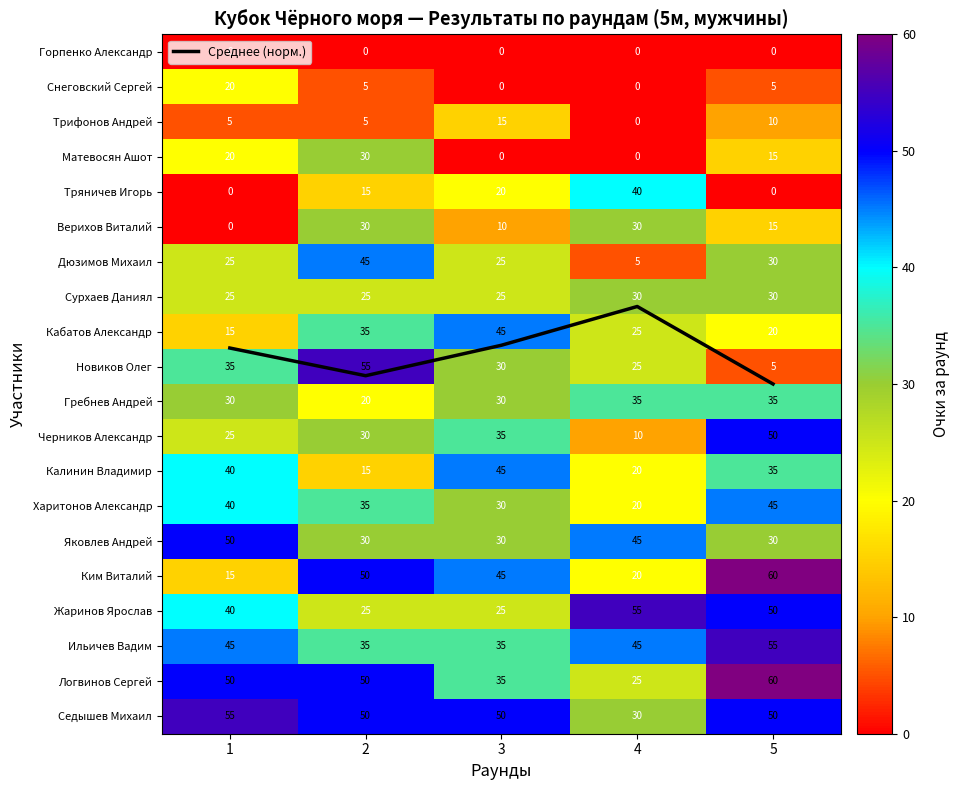

How many positive values does the Снеговский Сергей series have?

3